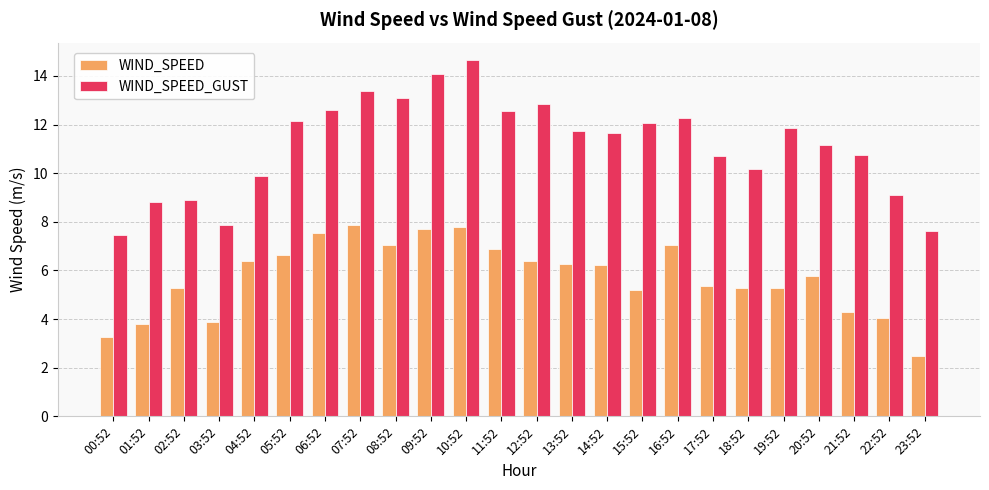

How many values in the WIND_SPEED series exceed 6?

12